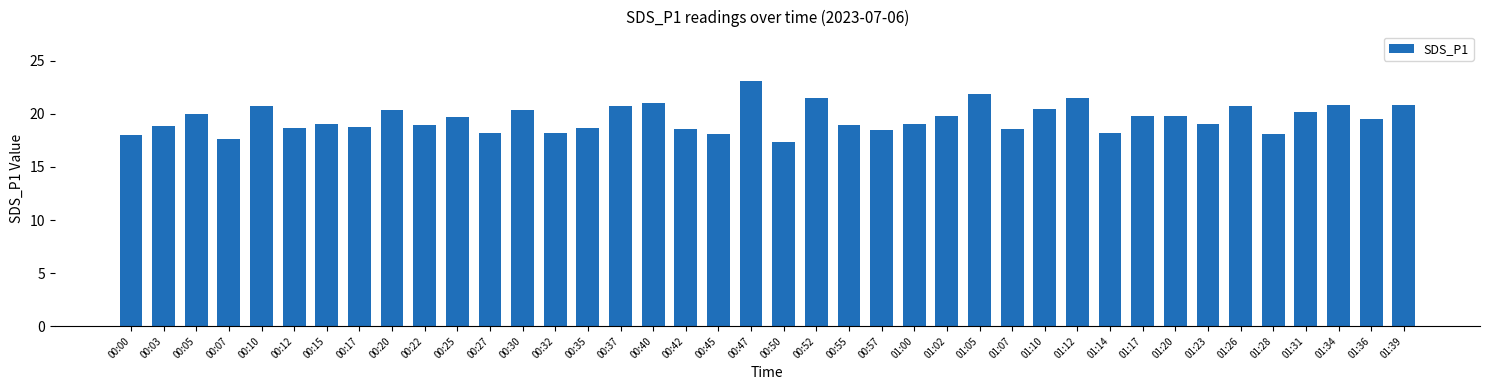

What is the change in value from 00:55 to 01:10?

+1.5